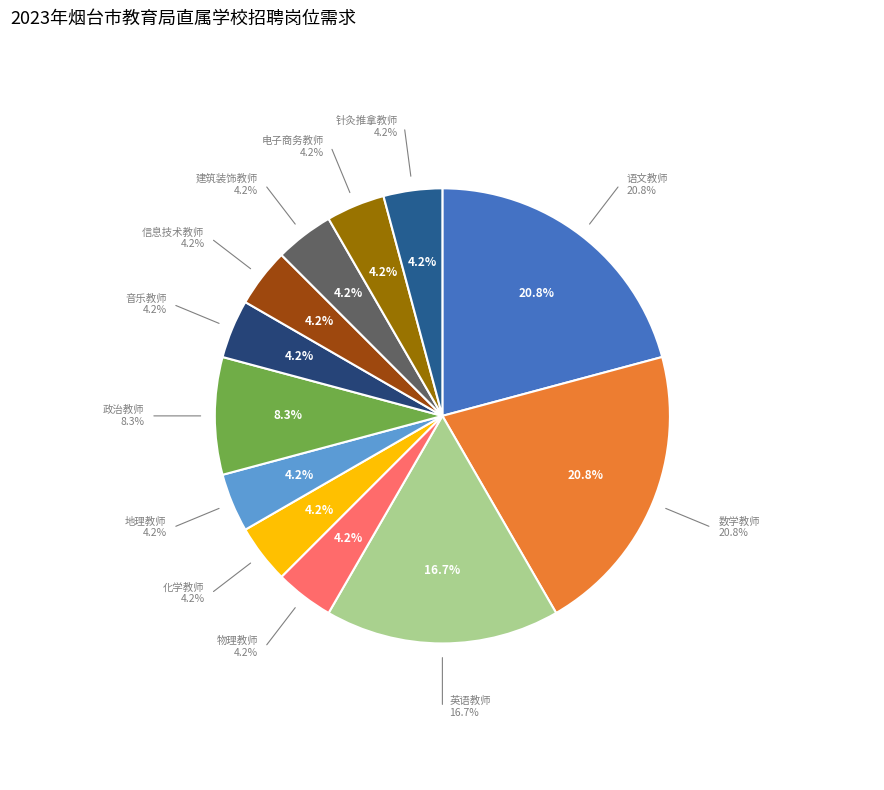

To the nearest percent, what is the difference between the largest and smallest slice percentages?

17%